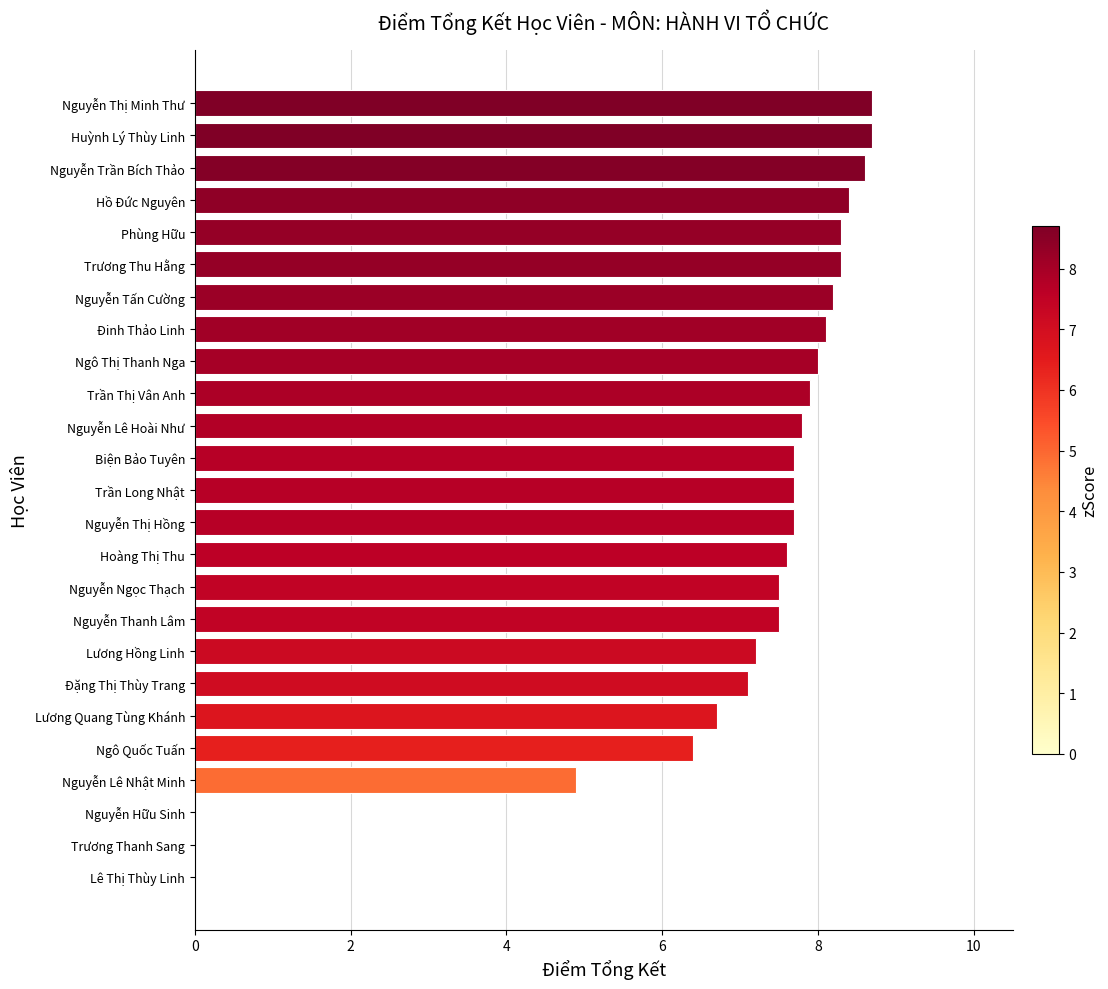

What is the maximum value shown in the chart?

8.7